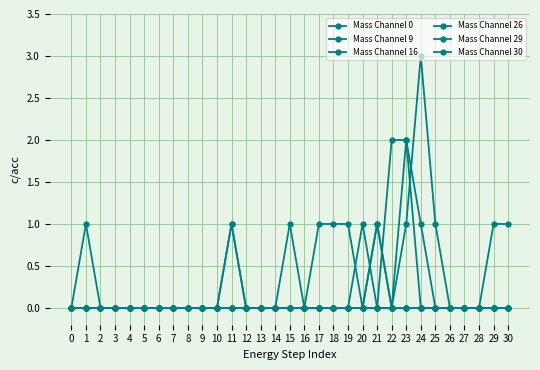

Is this an area chart (filled region under the line)?

No